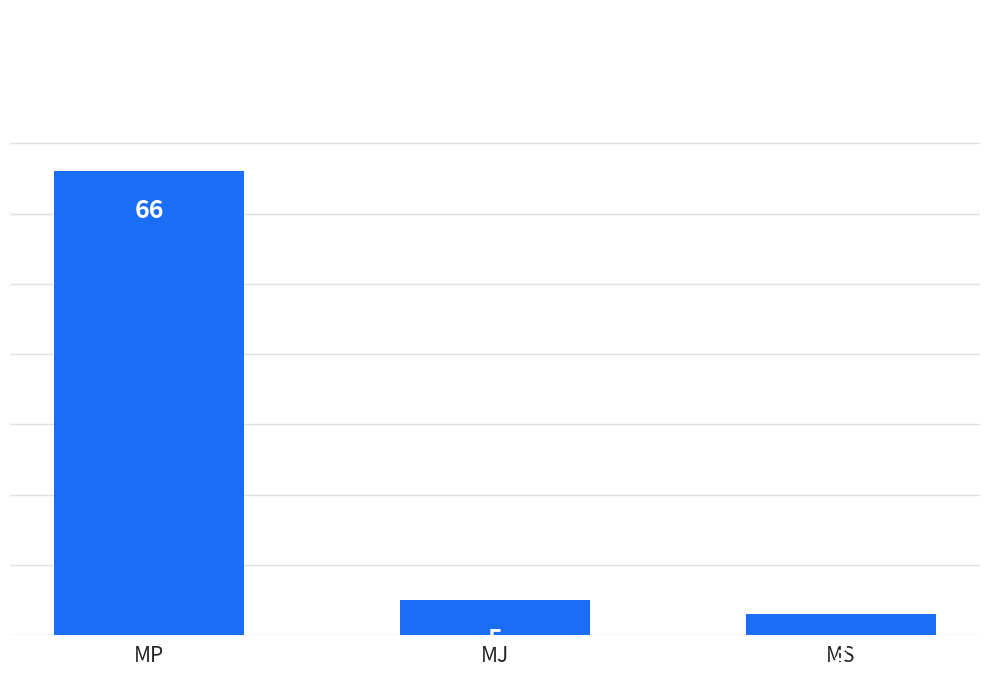

What value does the data have at MJ?

5